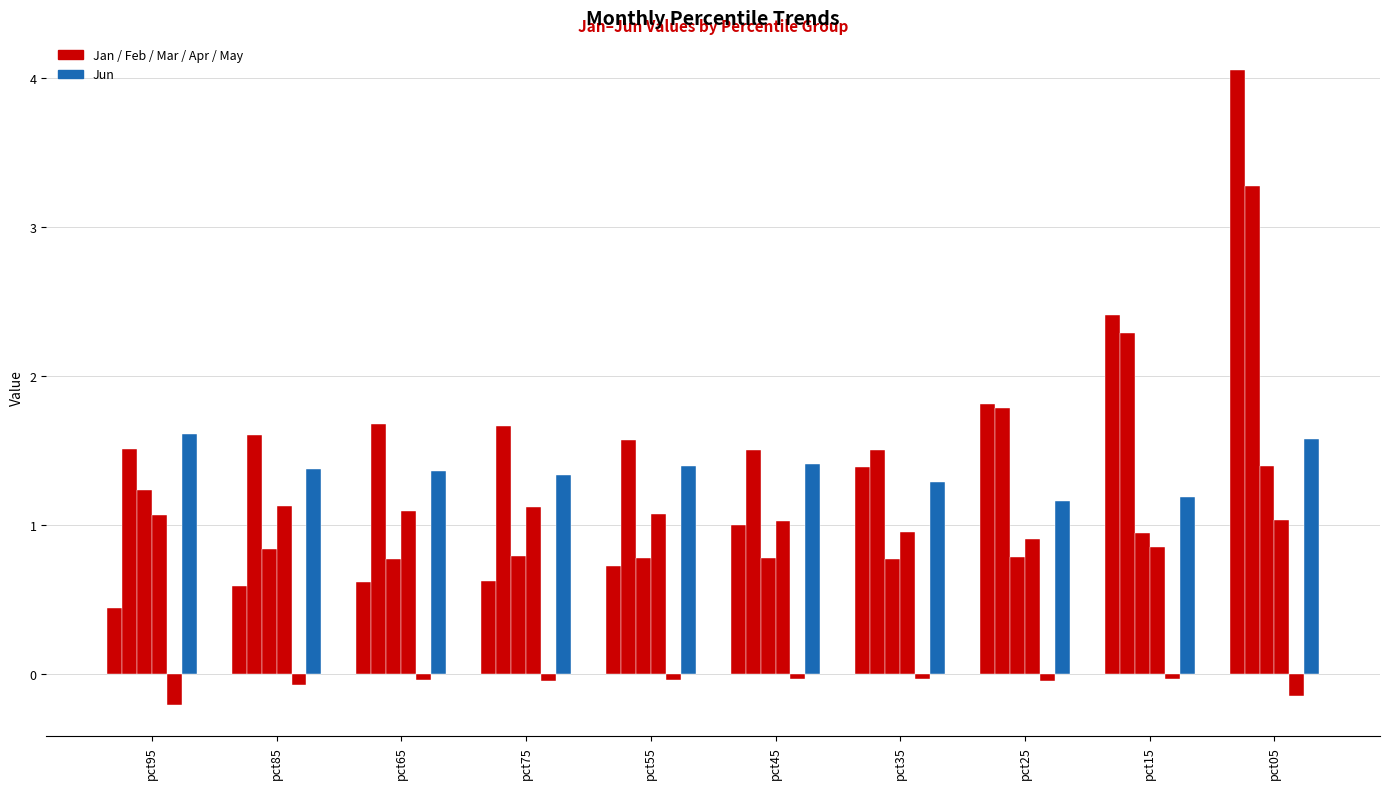

What is the maximum value shown in the chart?

4.1